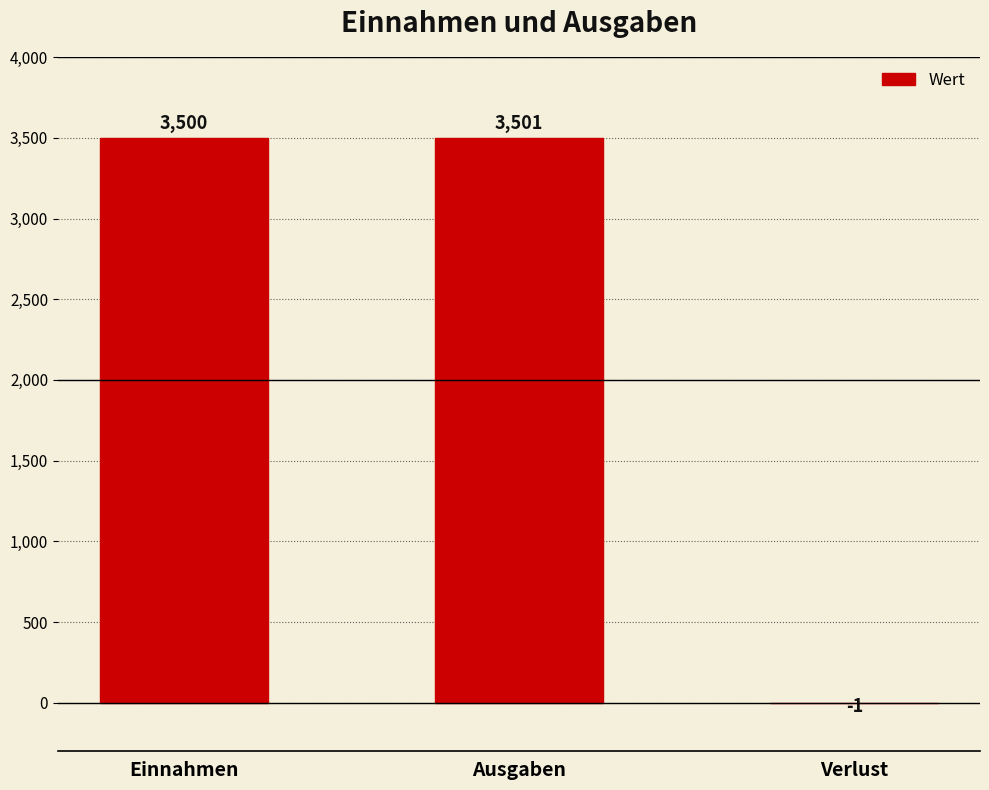

Does the chart contain stacked bars?

No